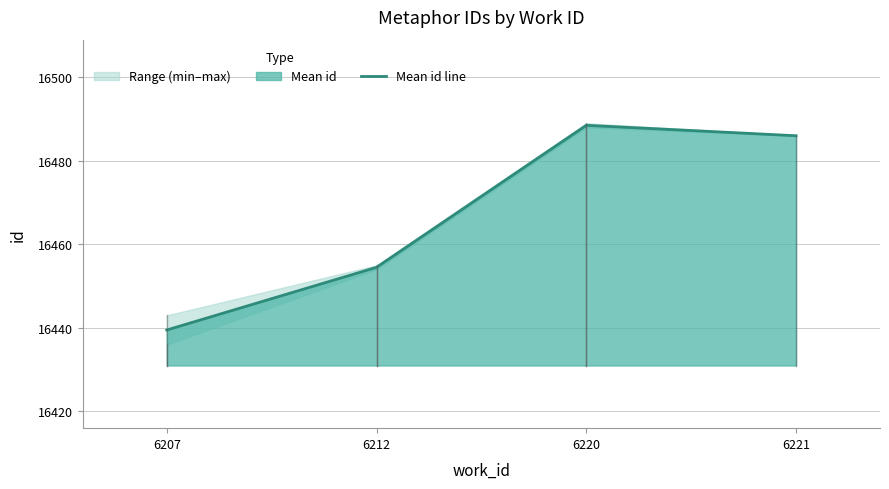

What is the greatest value displayed?

16488.5